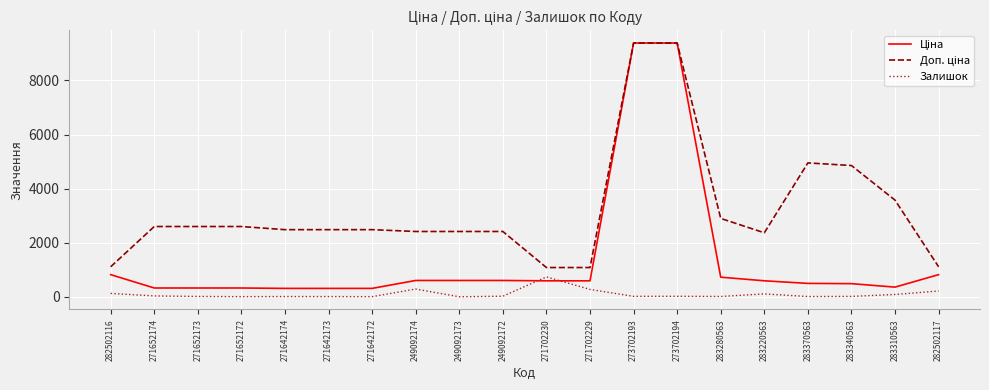

Is it true that Залишок equals 106.0 at 283220563?

True